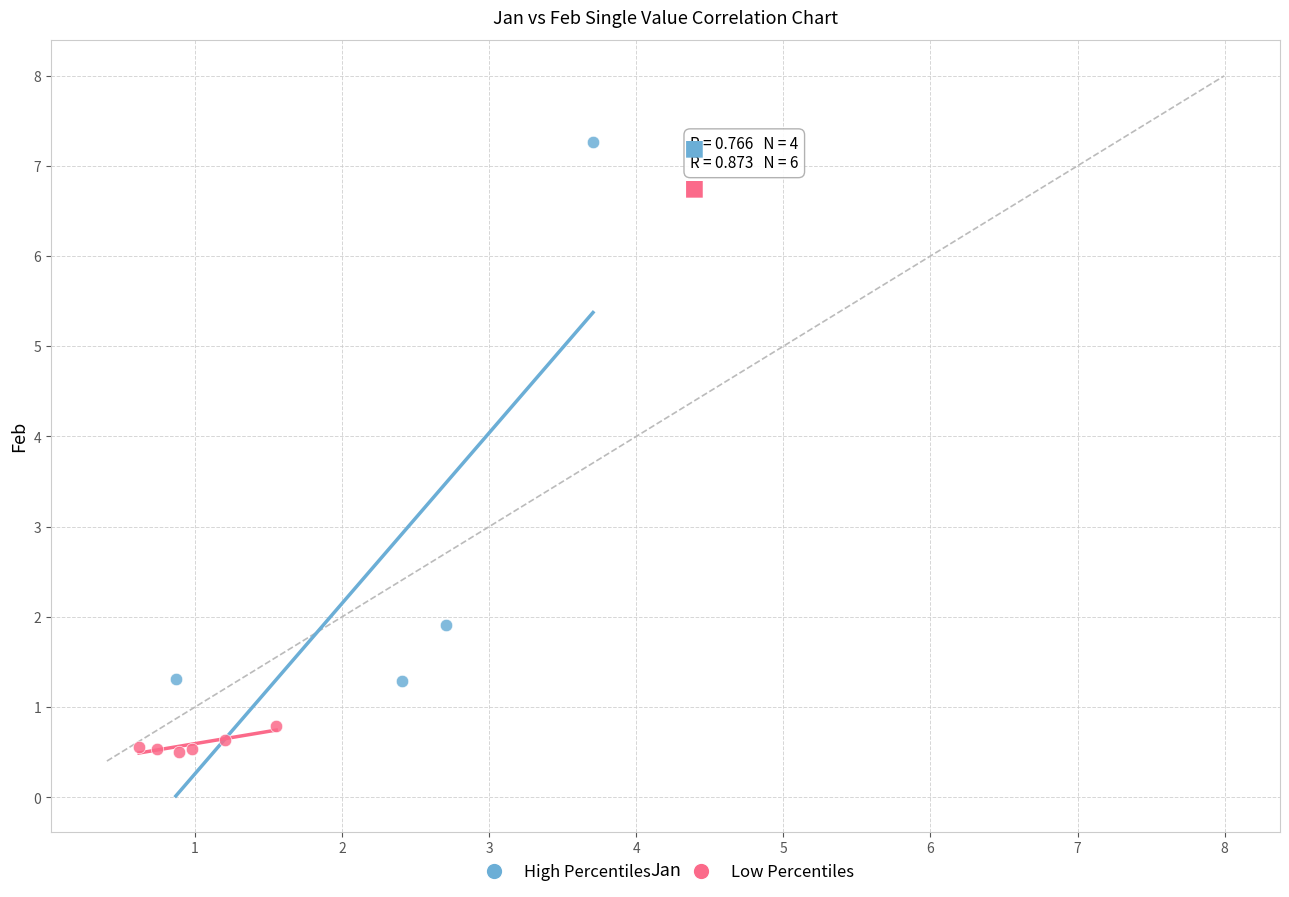

Which series reaches the maximum Y coordinate?

High Percentiles